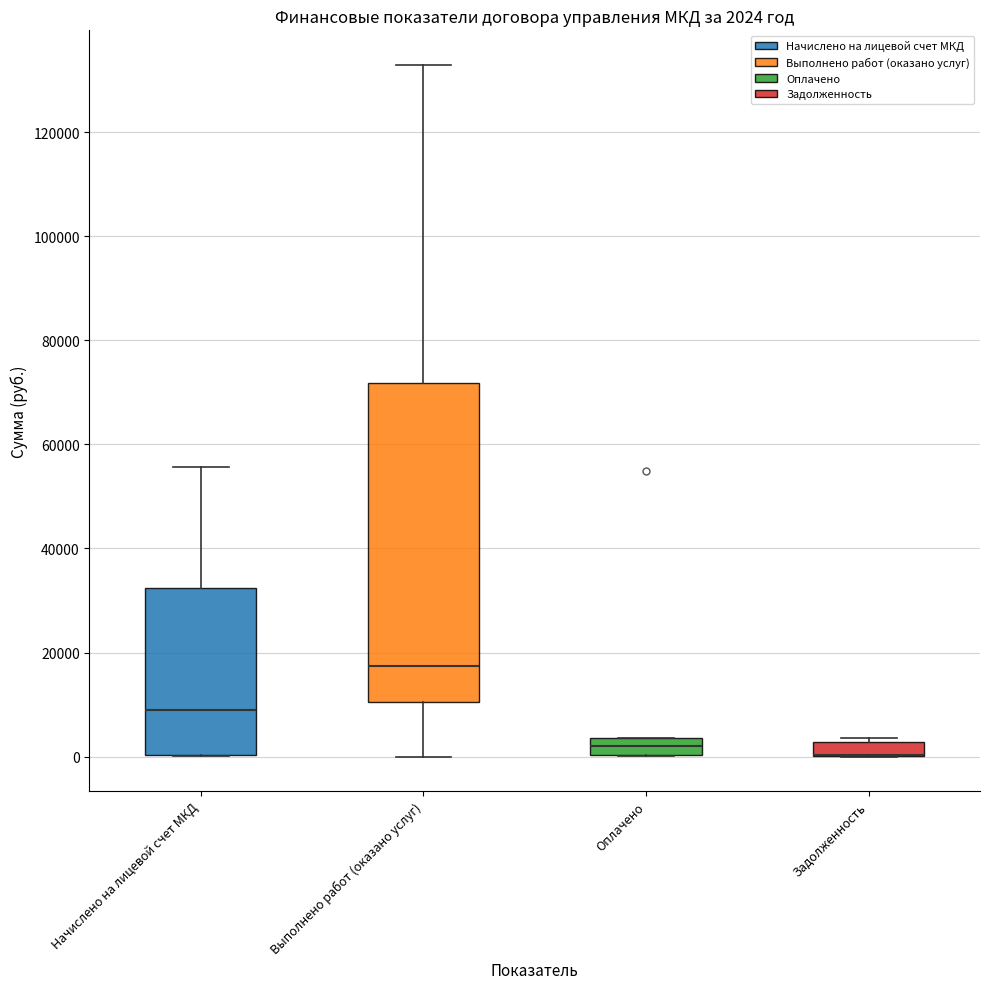

Which box is the tallest, from its lower edge to its upper edge?

Выполнено работ (оказано услуг)